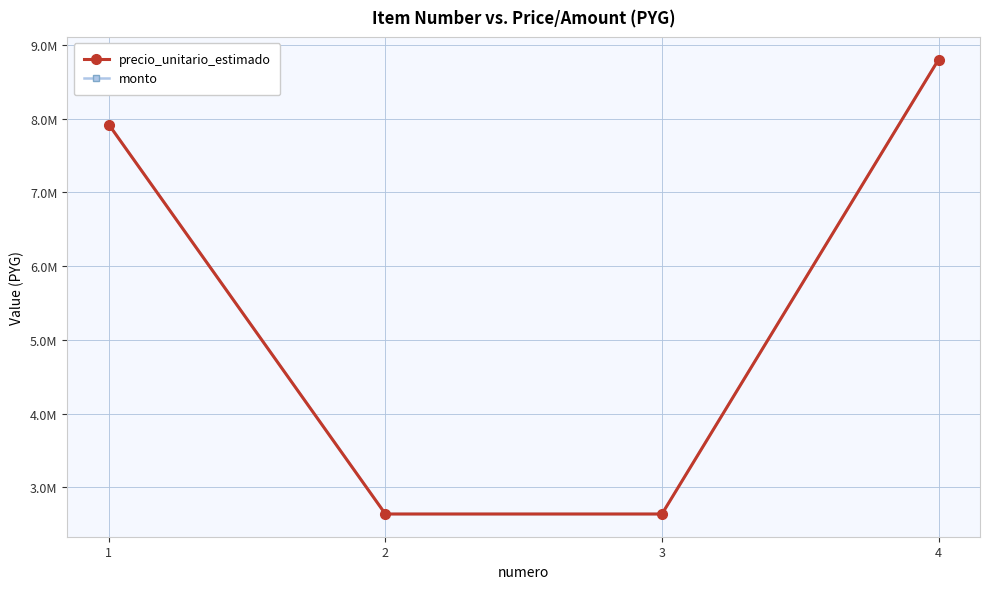

What is the average value of the precio_unitario_estimado series?

5500000